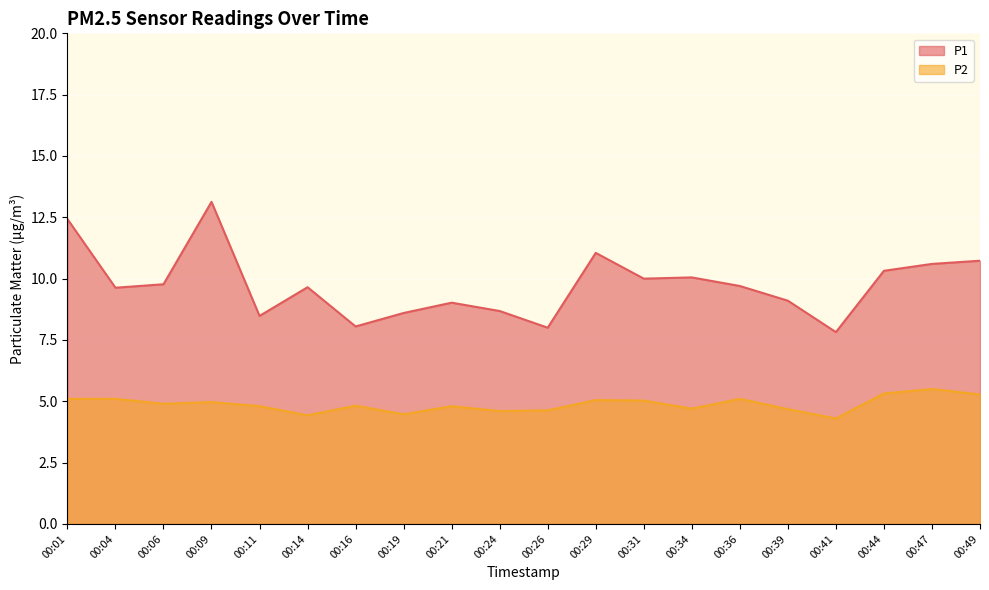

What is the maximum value for P2?

5.5